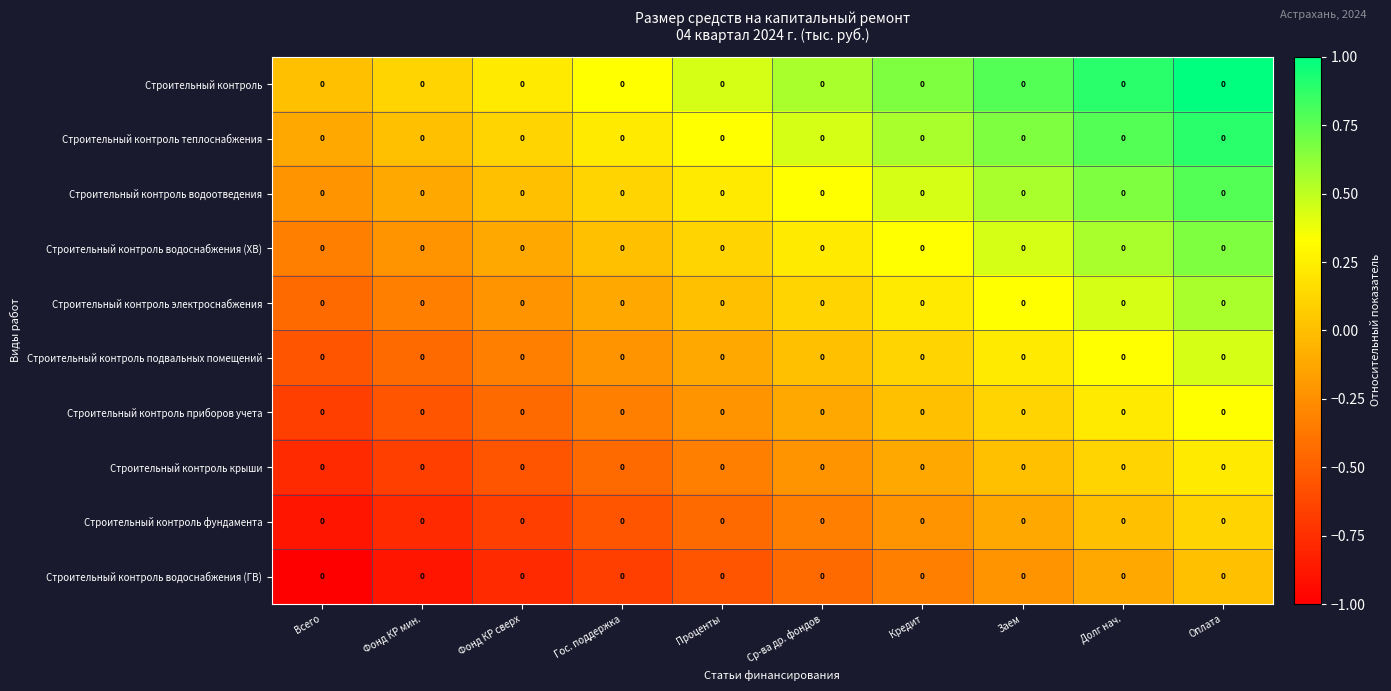

How many data points in Строительный контроль водоснабжения (ХВ) are above 0?

6